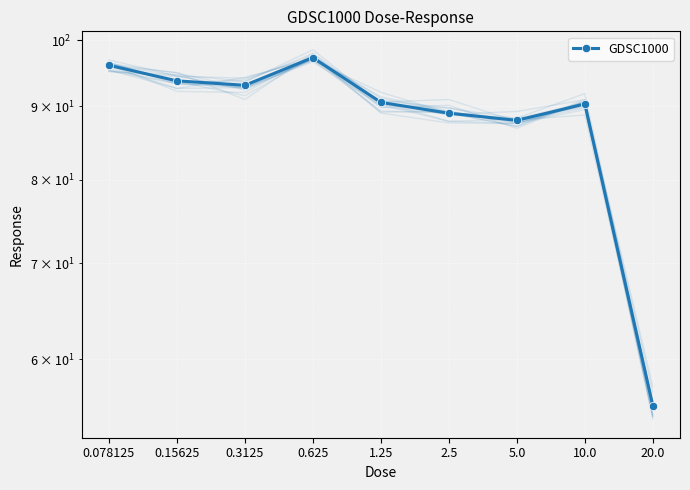

What is the value of the 3rd point from the left?

93.1